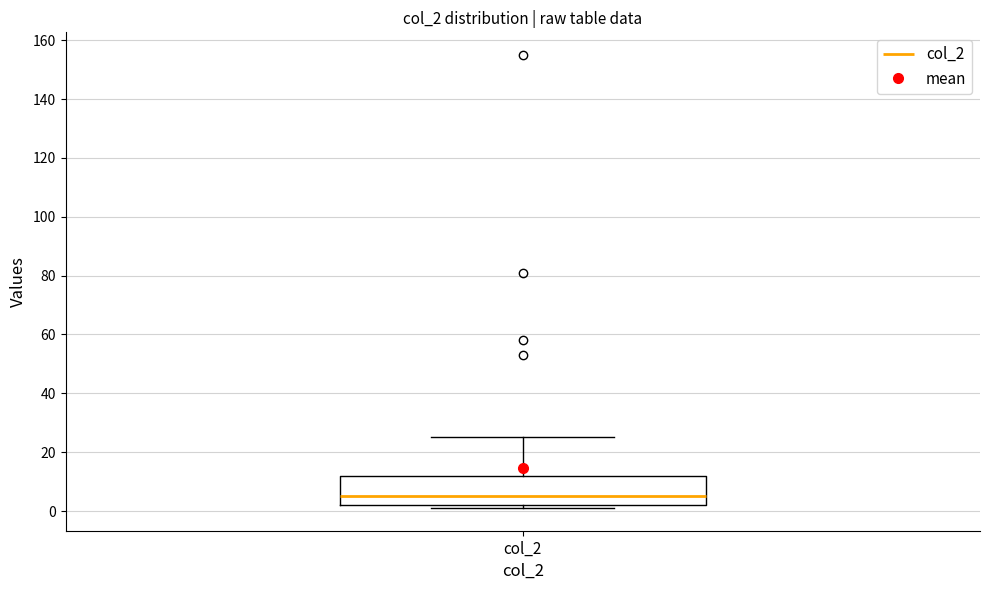

Where is the lower edge of the box for col_2 on the y-axis? The values are not printed on the chart, so give them approximately, as read against the axis.

2